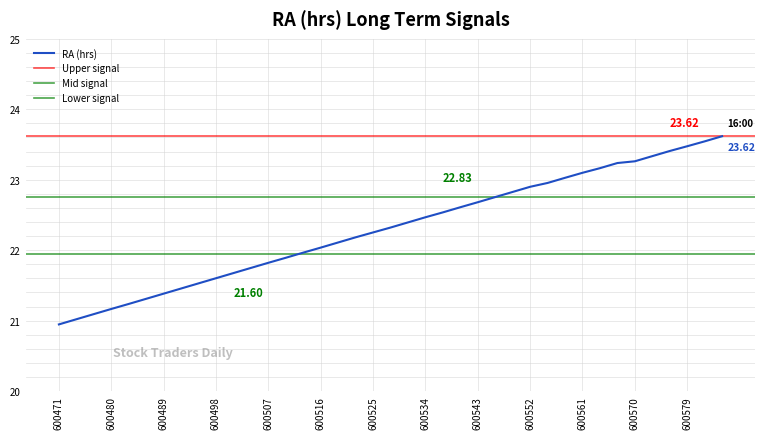

Is it true that the value at 600531 is 22.4?

True